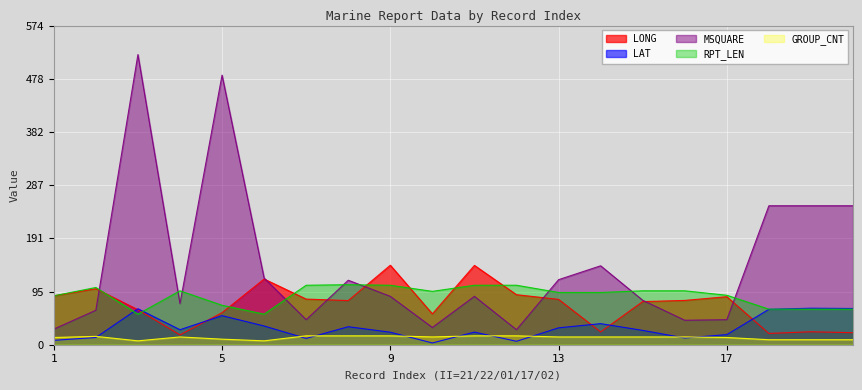

True or false: LAT has a value of 33.1 at 5.

False